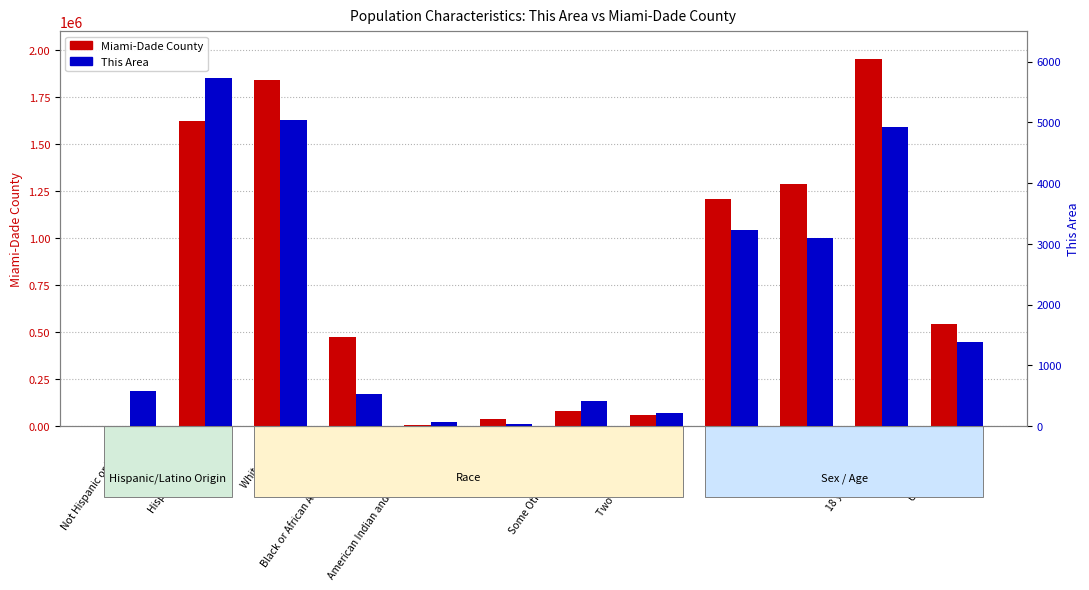

What is the approximate value of This Area at Female, to the nearest 100?

3100